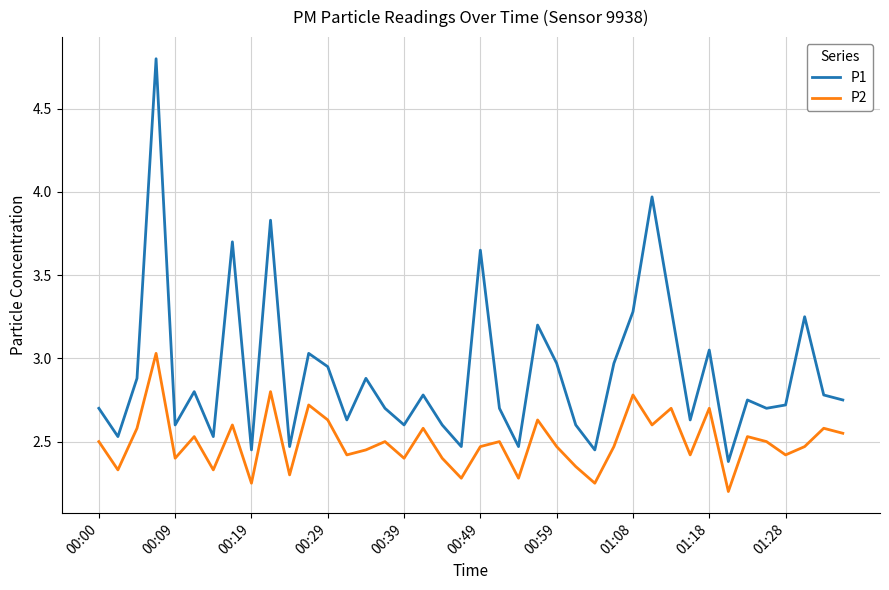

Is this an area chart (filled region under the line)?

No